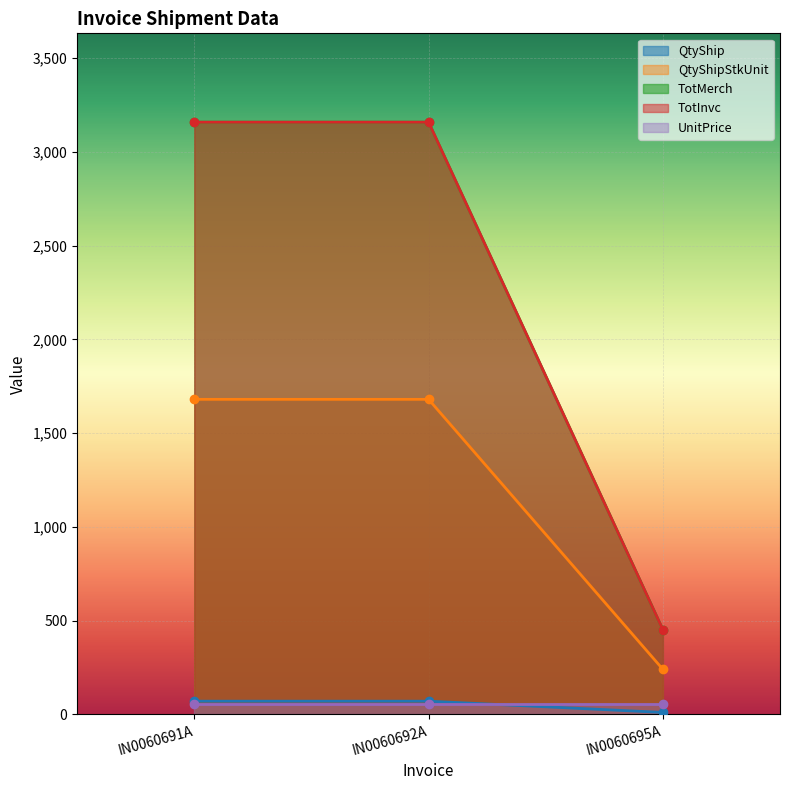

What is the total value across all series at IN0060692A?

8066.8